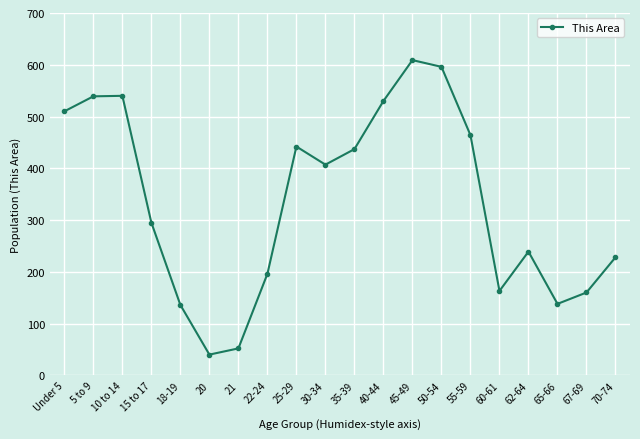

What is the value of the 7th point from the left?

52